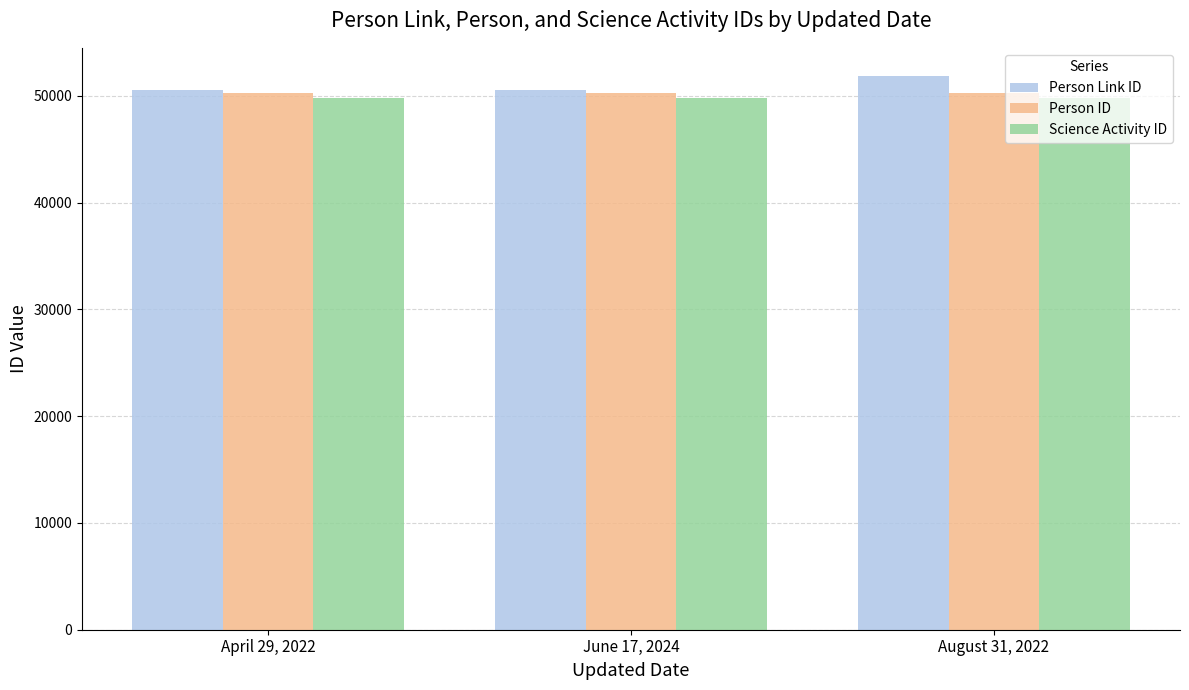

Which category has the highest value across all series?

August 31, 2022